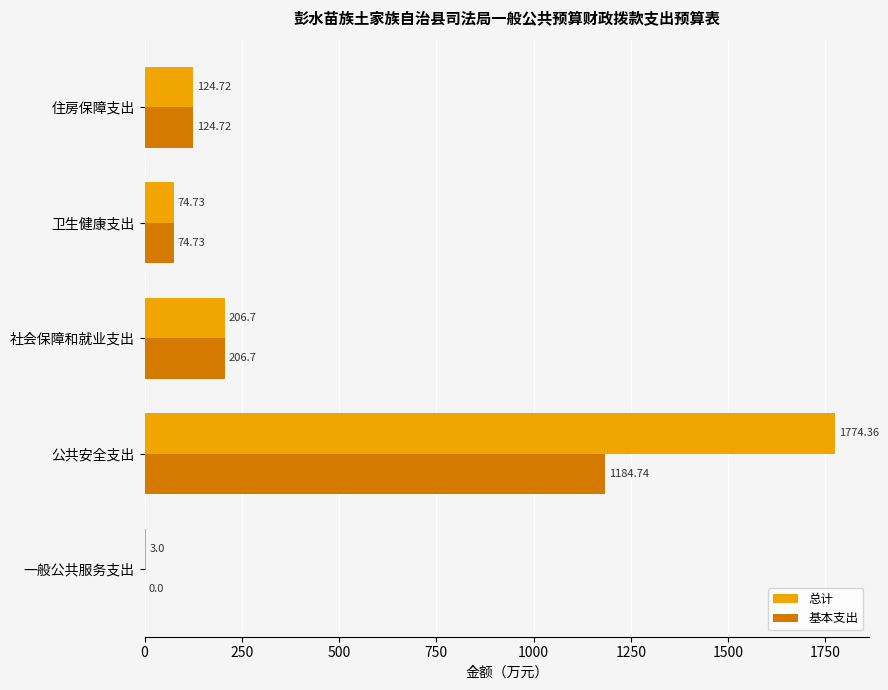

Which series has the largest total across all categories?

总计